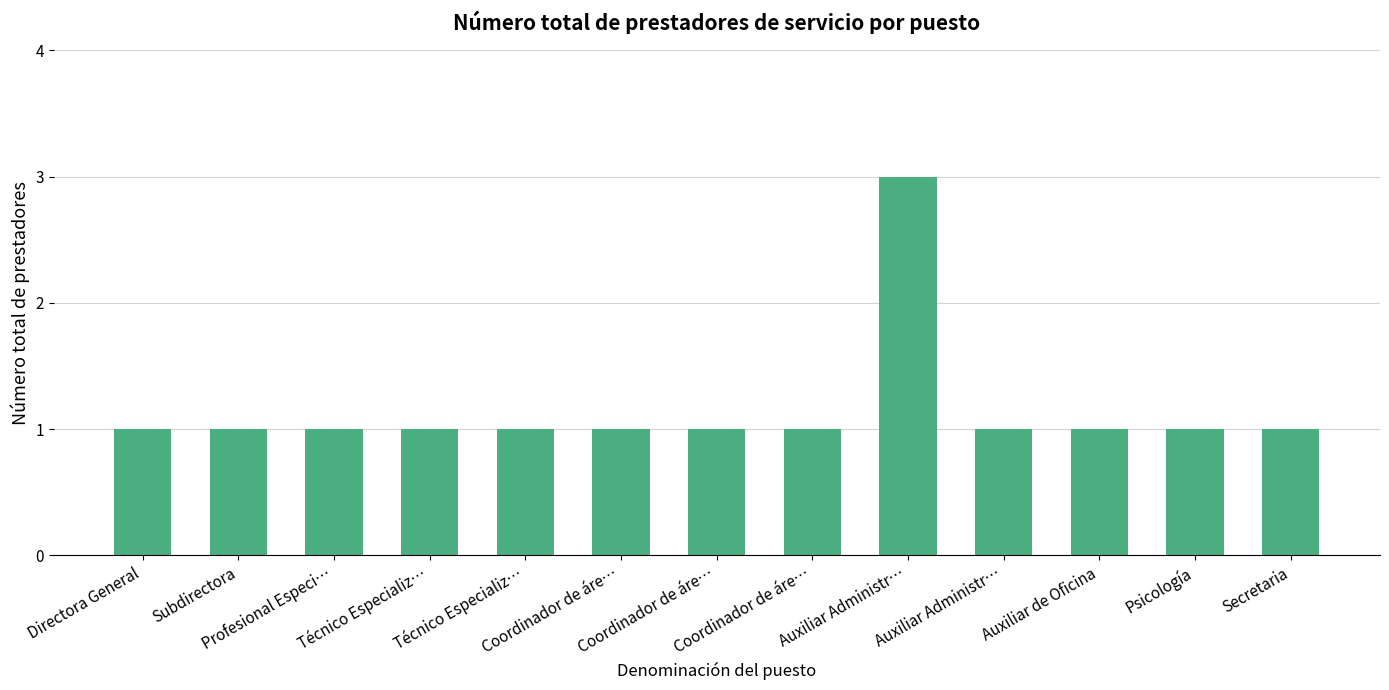

True or false: the data shows 3 at Auxiliar Administr….

True